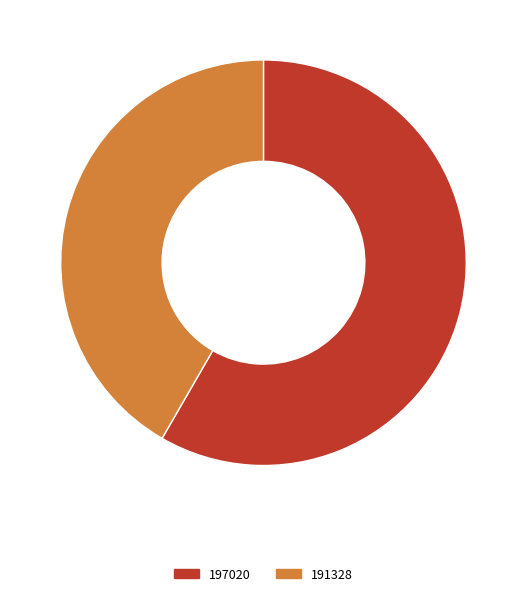

The 197020 slice represents 71% of the pie. True or false?

False